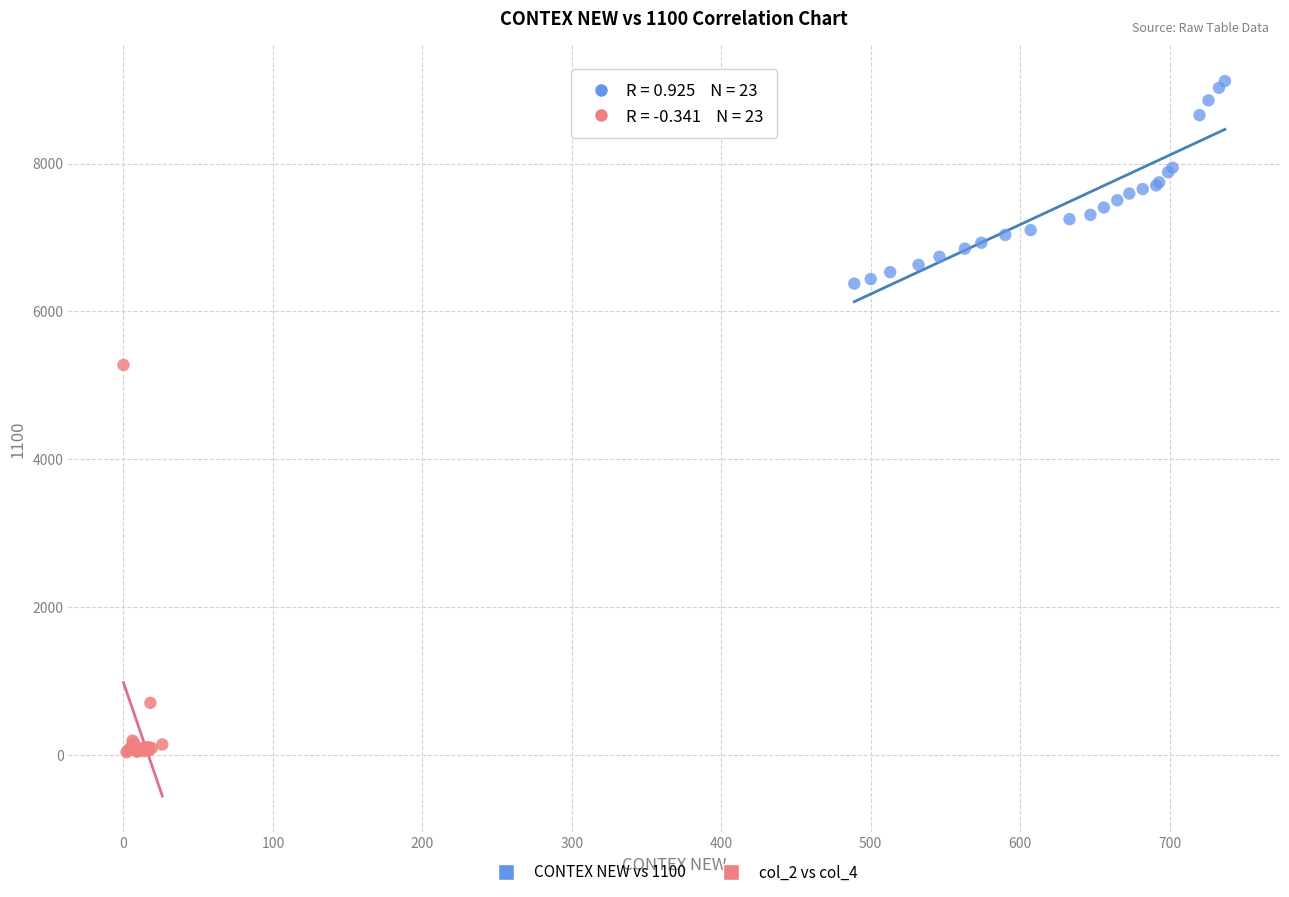

Which series reaches the maximum Y coordinate?

CONTEX NEW vs 1100